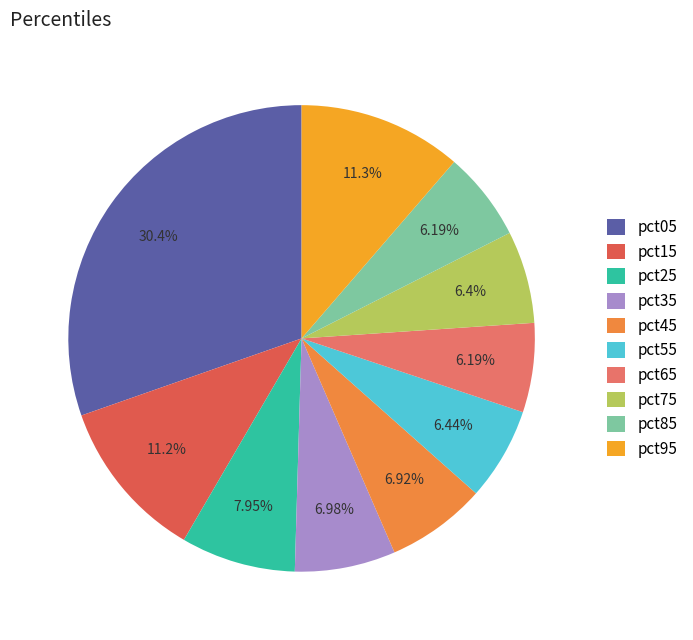

Between pct15 and pct75, which is larger?

pct15